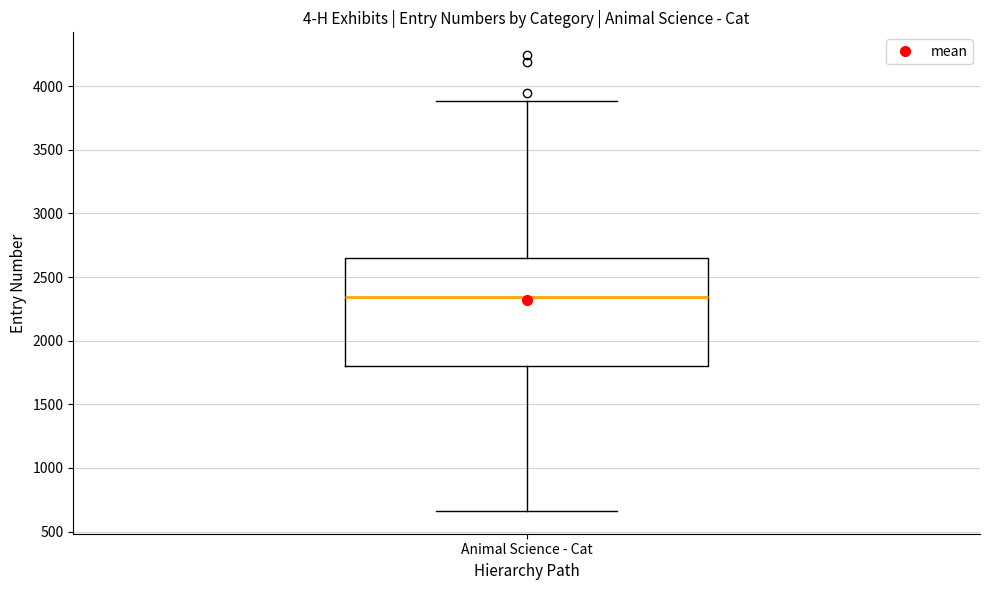

Where is the upper edge of the box for Animal Science - Cat on the y-axis? The values are not printed on the chart, so give them approximately, as read against the axis.

2650